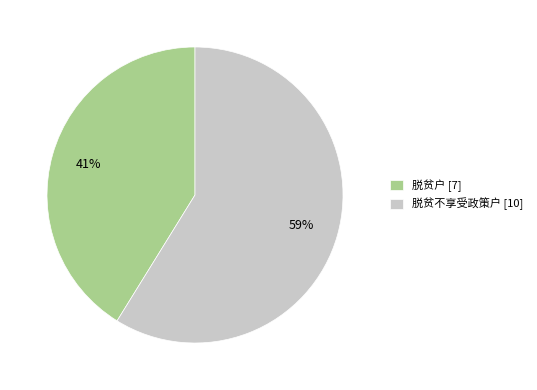

Do 脱贫不享受政策户 and 脱贫户 together represent more than half of the pie?

Yes